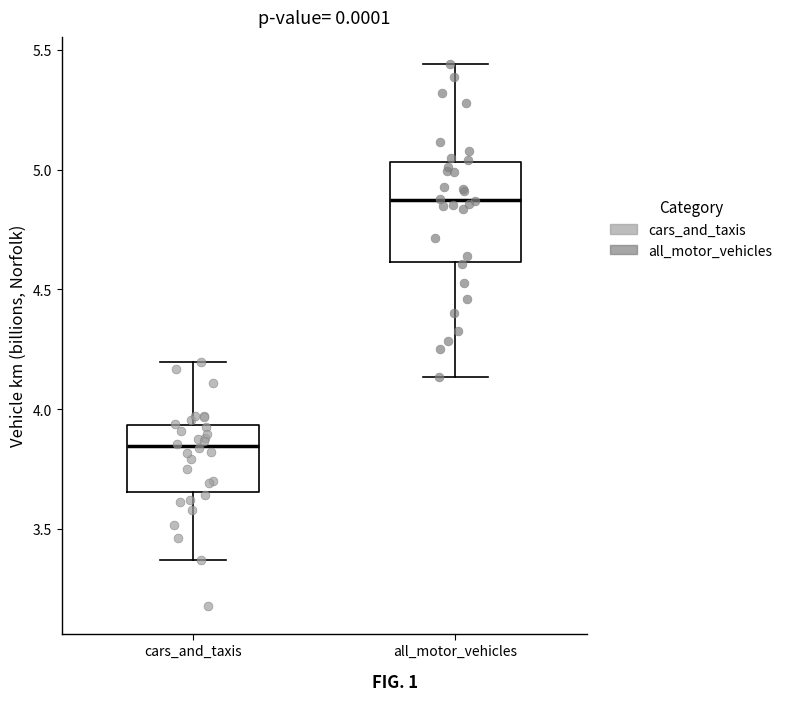

Which box is the tallest, from its lower edge to its upper edge?

all_motor_vehicles